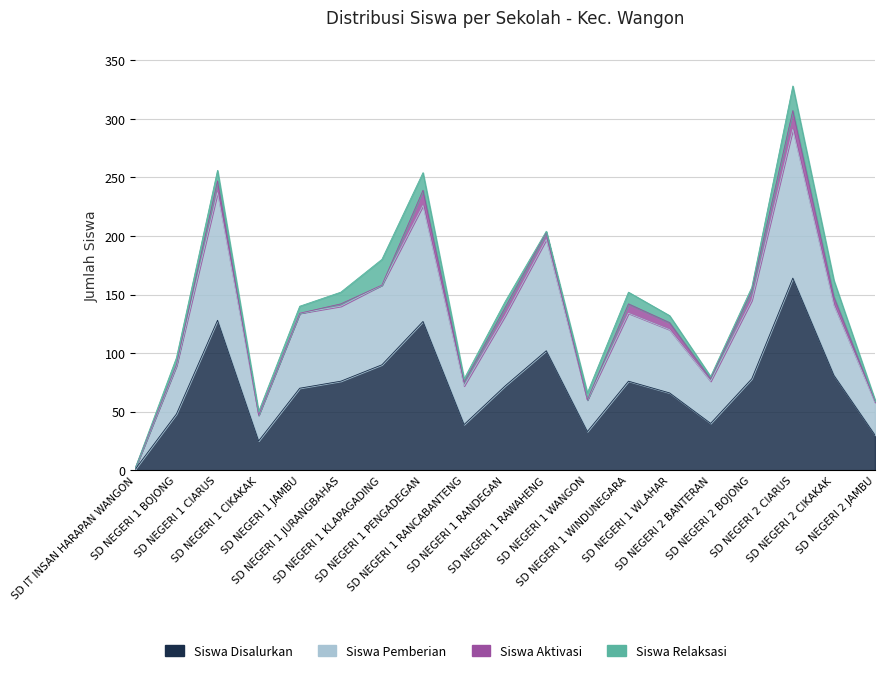

True or false: Siswa Pemberian and Siswa Disalurkan cross at least once.

False